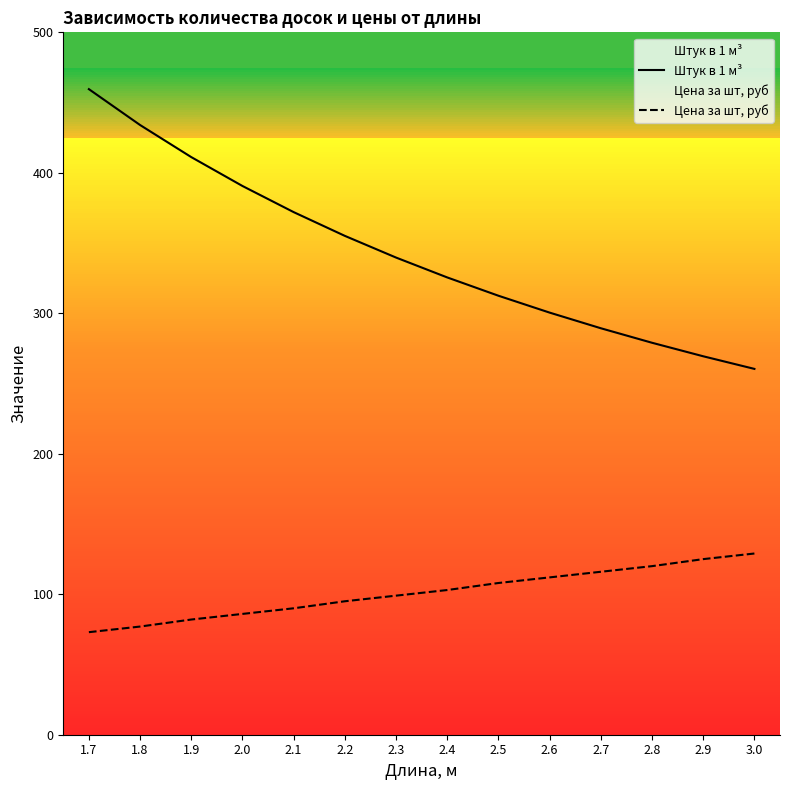

Read the Цена за шт, руб value at 2.9.

125.0